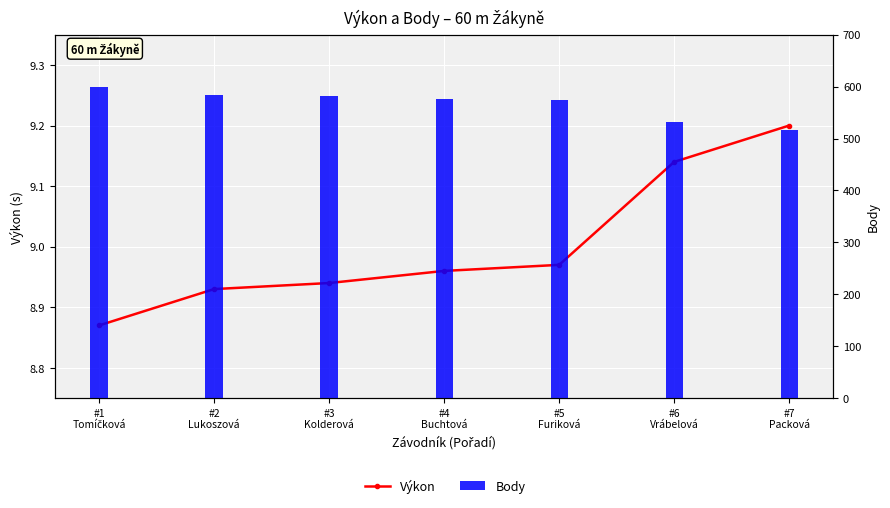

What is the difference between the highest and lowest values at #3
Kolderová?

573.1